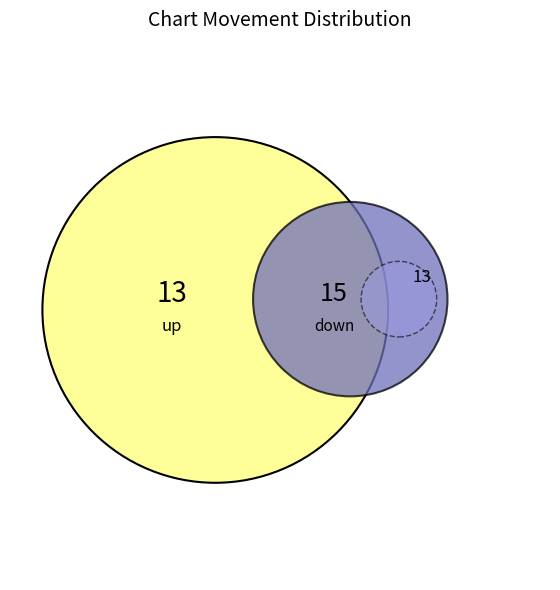

What portion of the pie excludes up?

68.3%